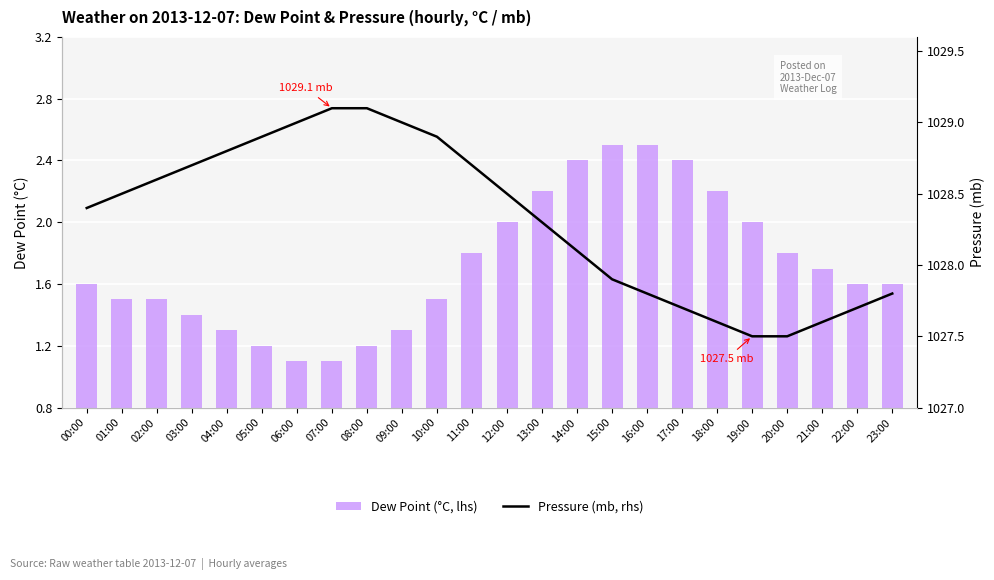

Reading left to right, list all the values displayed in this chart.

Dew Point (°C, lhs): 1.6	1.5	1.5	1.4	1.3	1.2	1.1	1.1	1.2	1.3	1.5	1.8	2.0	2.2	2.4	2.5	2.5	2.4	2.2	2.0	1.8	1.7	1.6	1.6
Pressure (mb, rhs): 1028.4	1028.5	1028.6	1028.7	1028.8	1028.9	1029.0	1029.1	1029.1	1029.0	1028.9	1028.7	1028.5	1028.3	1028.1	1027.9	1027.8	1027.7	1027.6	1027.5	1027.5	1027.6	1027.7	1027.8